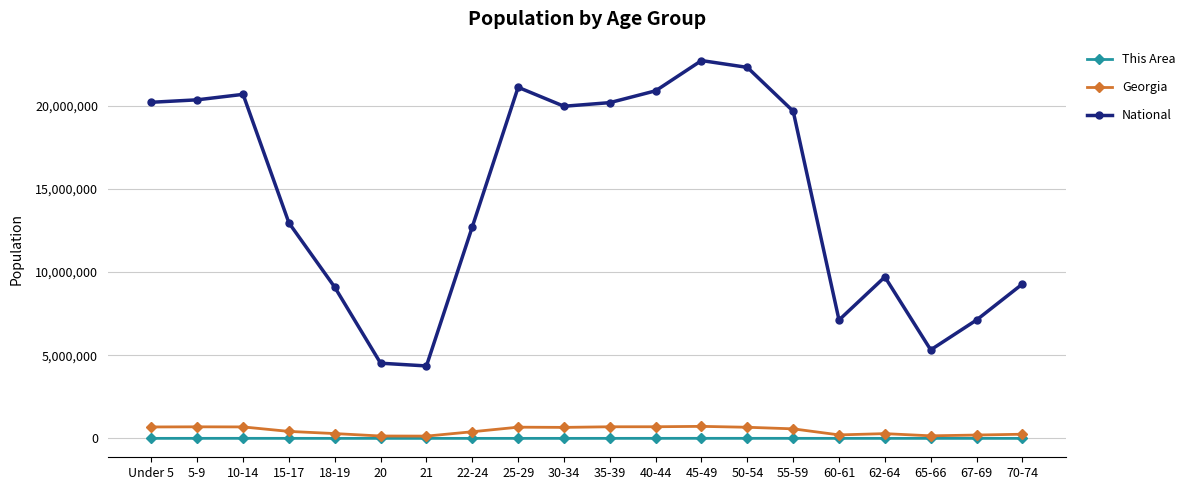

What is the sum of the Georgia values at 45-49 and 18-19?

1012738